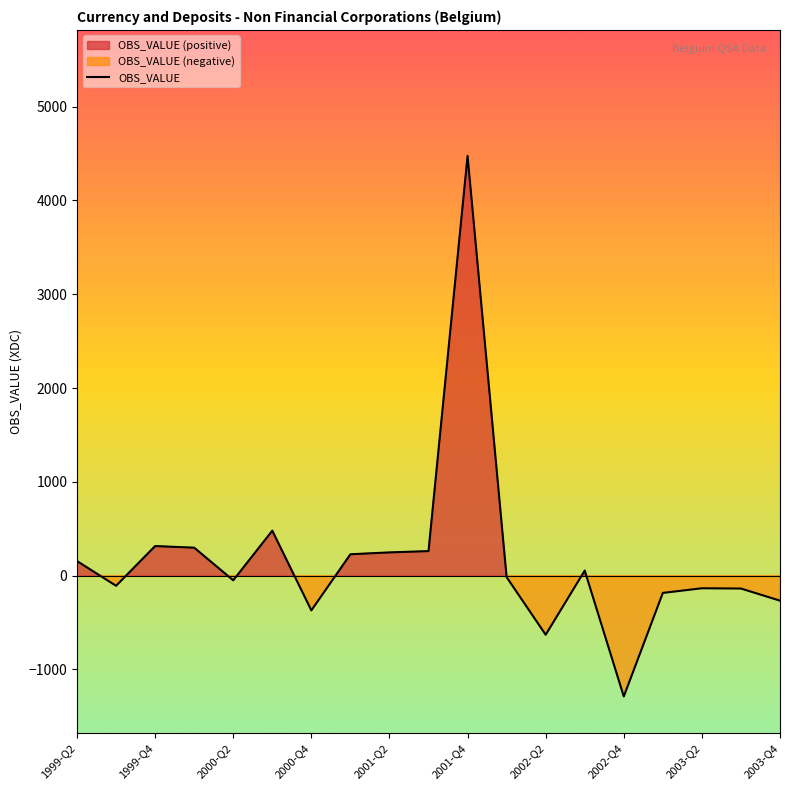

At which label does OBS_VALUE reach its peak?

2001-Q4